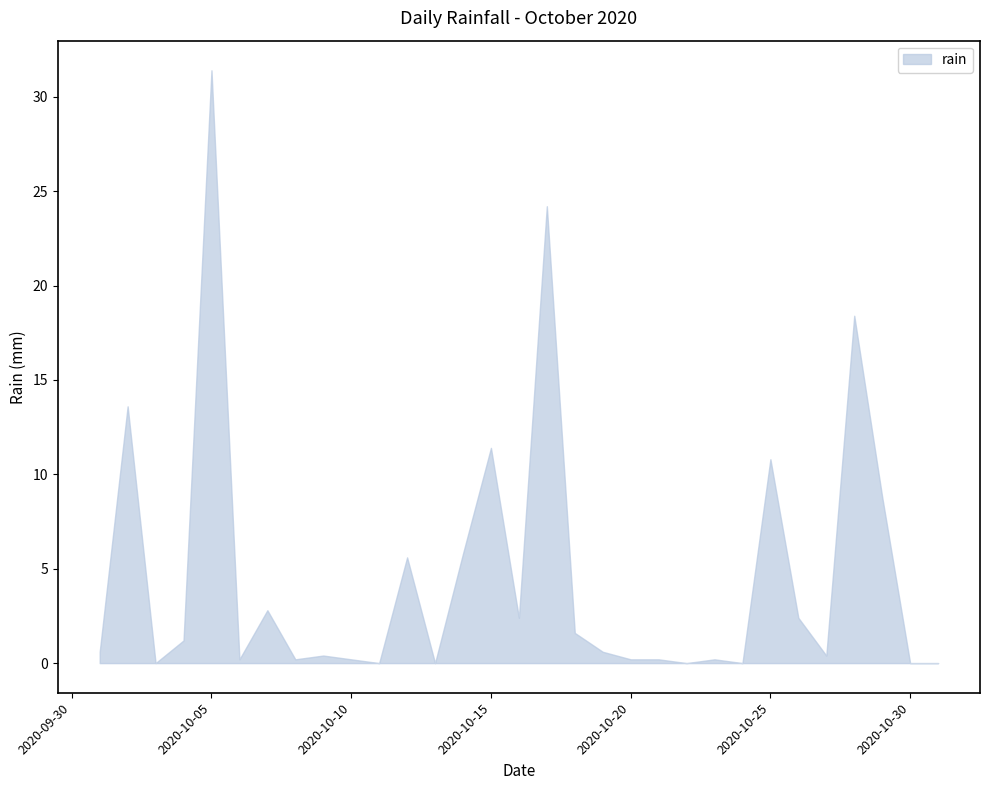

Rank the categories by value from lowest to highest.

2020-10-03, 2020-10-11, 2020-10-13, 2020-10-22, 2020-10-24, 2020-10-30, 2020-10-31, 2020-10-06, 2020-10-08, 2020-10-10, 2020-10-20, 2020-10-21, 2020-10-23, 2020-10-09, 2020-10-27, 2020-10-01, 2020-10-19, 2020-10-04, 2020-10-18, 2020-10-16, 2020-10-26, 2020-10-07, 2020-10-12, 2020-10-14, 2020-10-29, 2020-10-25, 2020-10-15, 2020-10-02, 2020-10-28, 2020-10-17, 2020-10-05